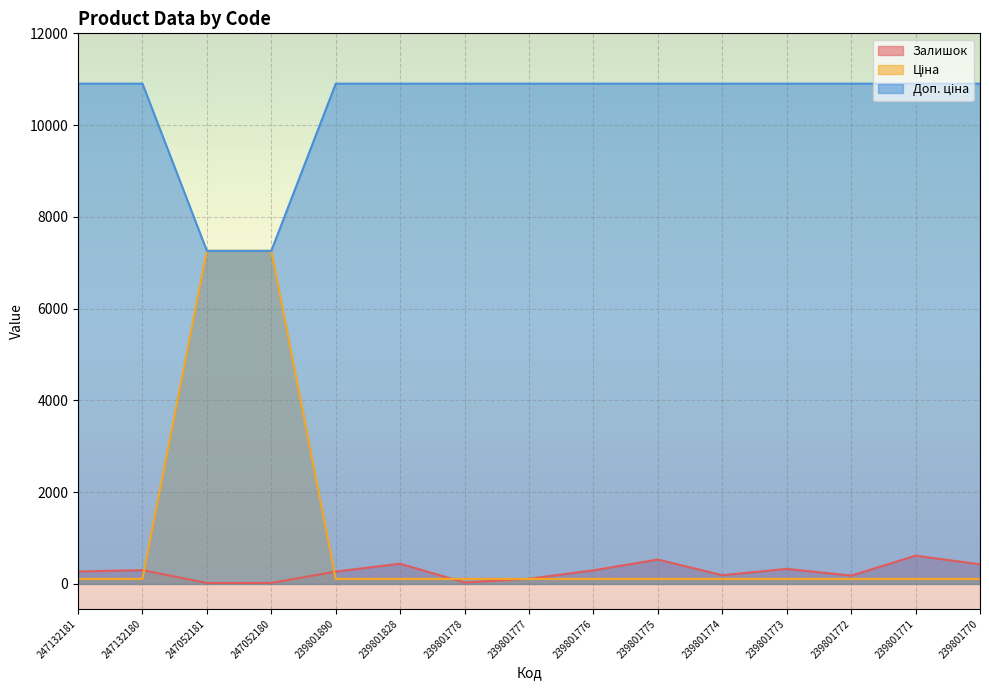

True or false: Доп. ціна and Ціна intersect in this chart.

False